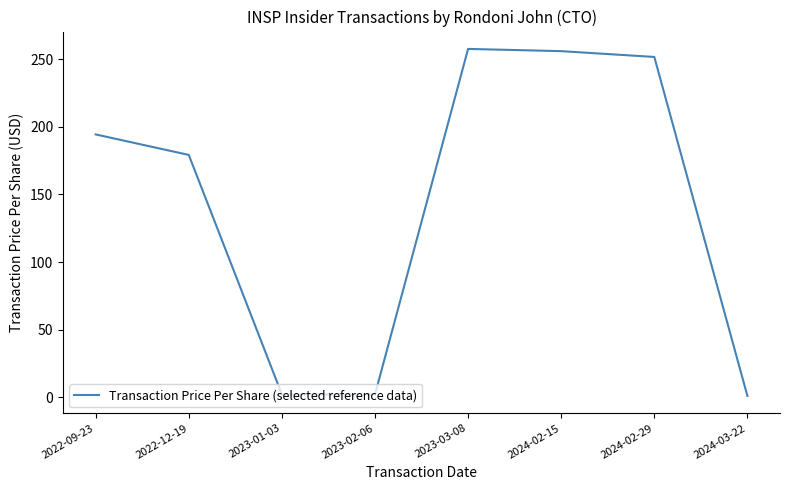

Reading left to right, extract all data points from this chart.

194.4	179.2	2.1	2.1	257.7	256.0	251.7	0.9